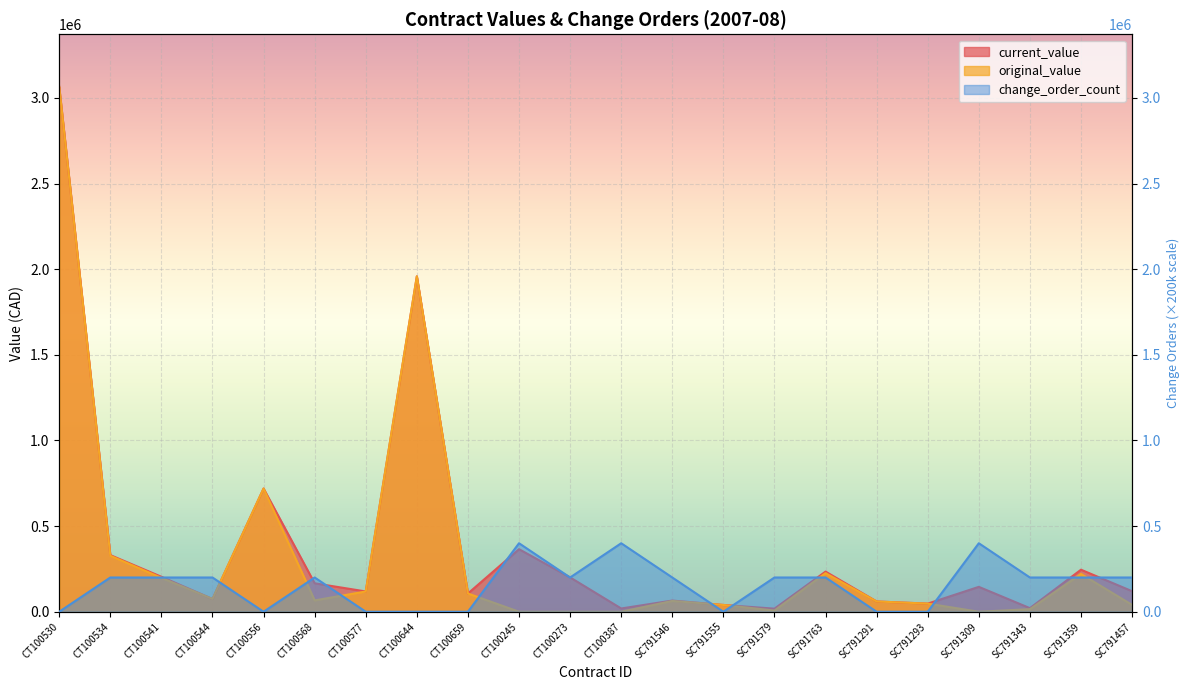

What is the total value across all series at CT100556?

1439100.0